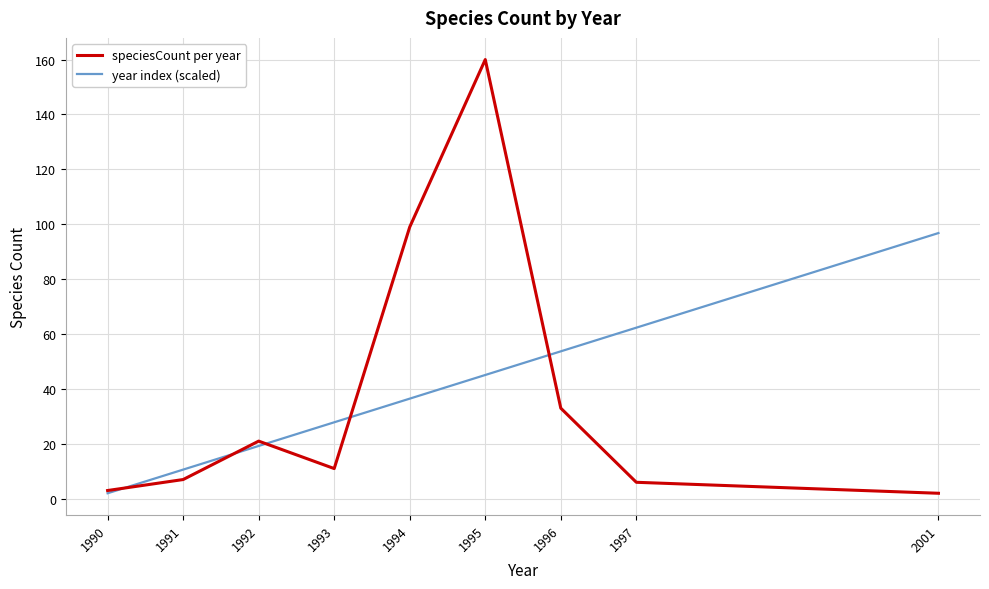

The speciesCount per year series shows 33.0 at 1996. True or false?

True